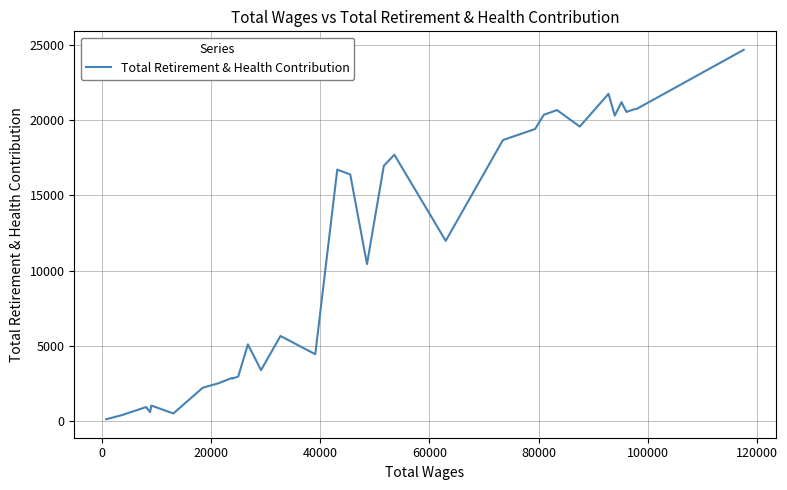

Is it true that the value at 27 is 3216?

False